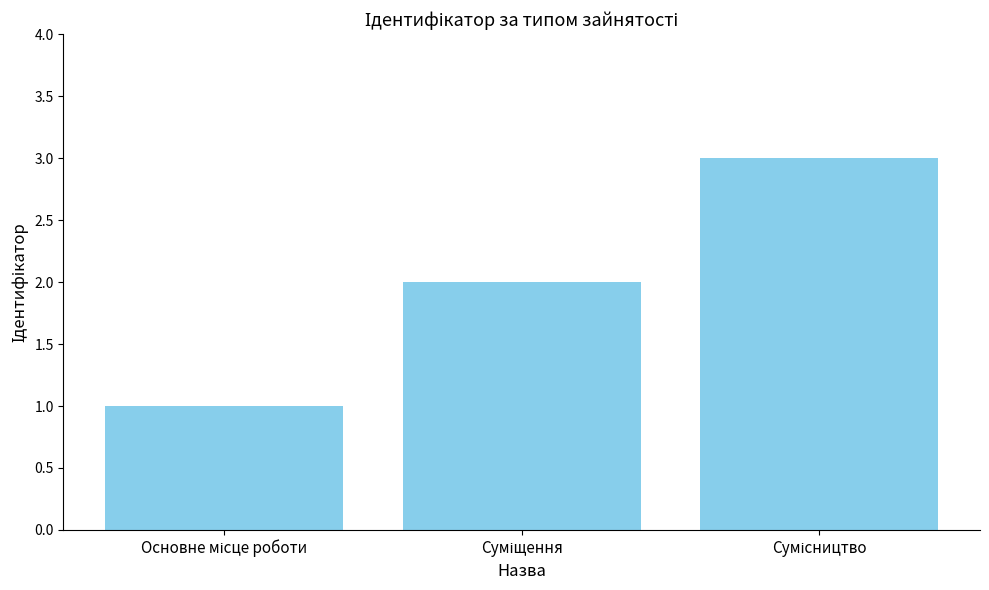

What is the difference between the second highest and minimum values?

1